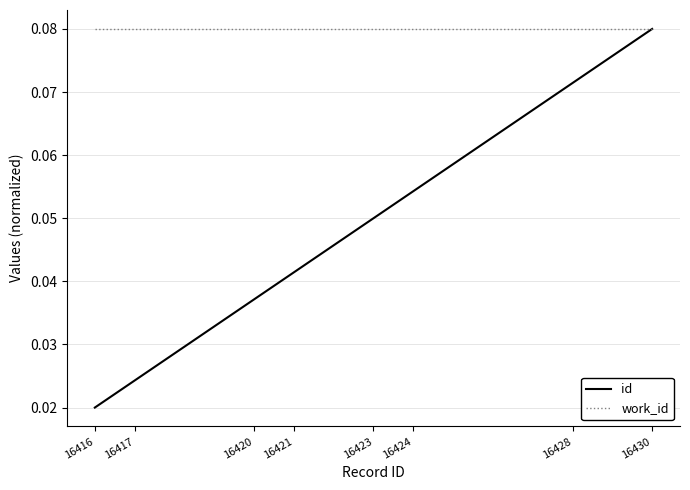

At which category does the chart reach its minimum across all series?

16416